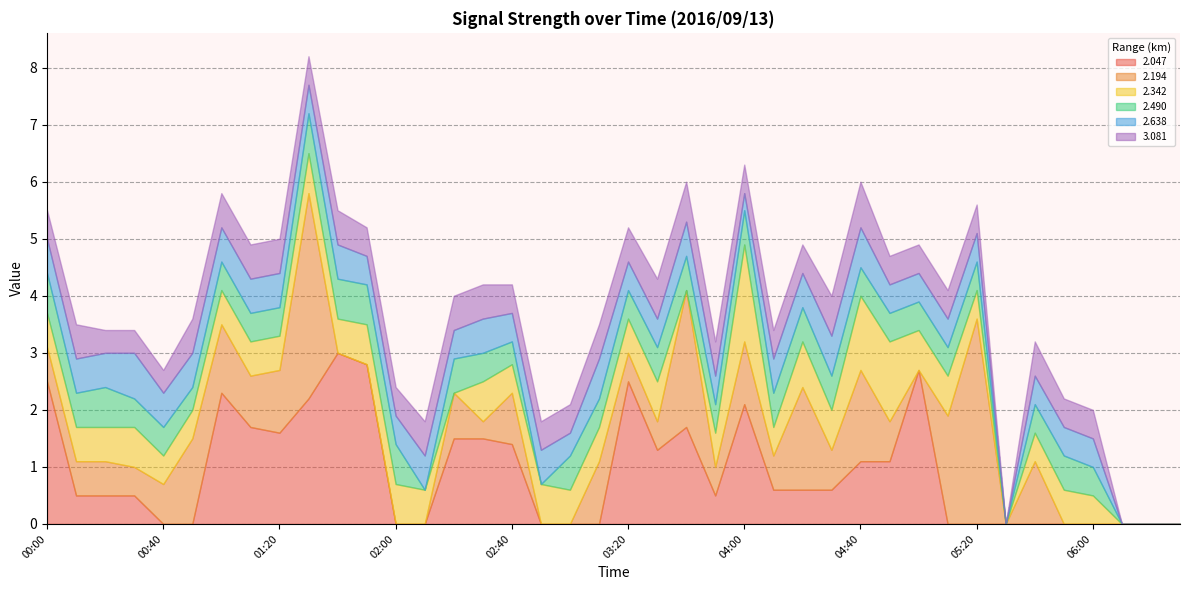

At which label is 3.081 closest to 499?

04:40